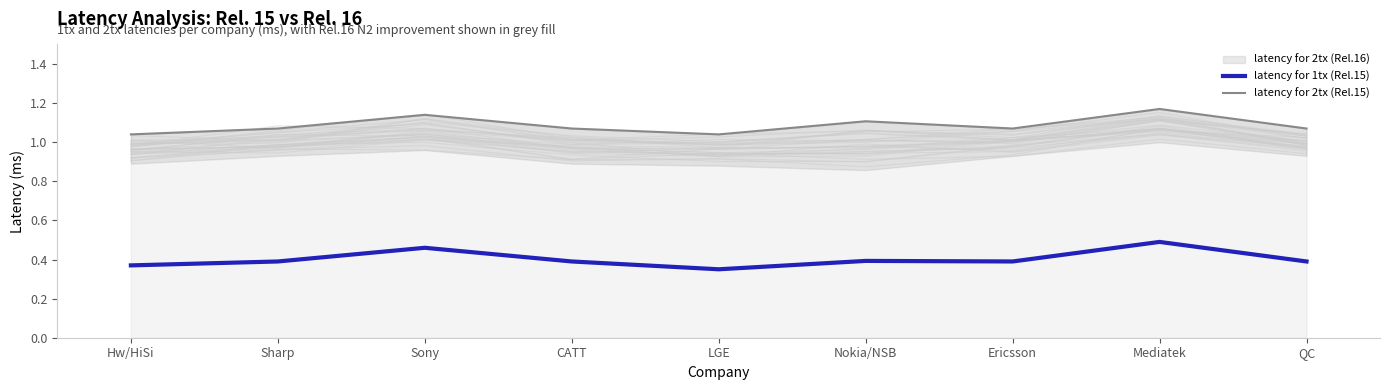

At which category does latency for 1tx (Rel.15) reach its first local valley?

LGE